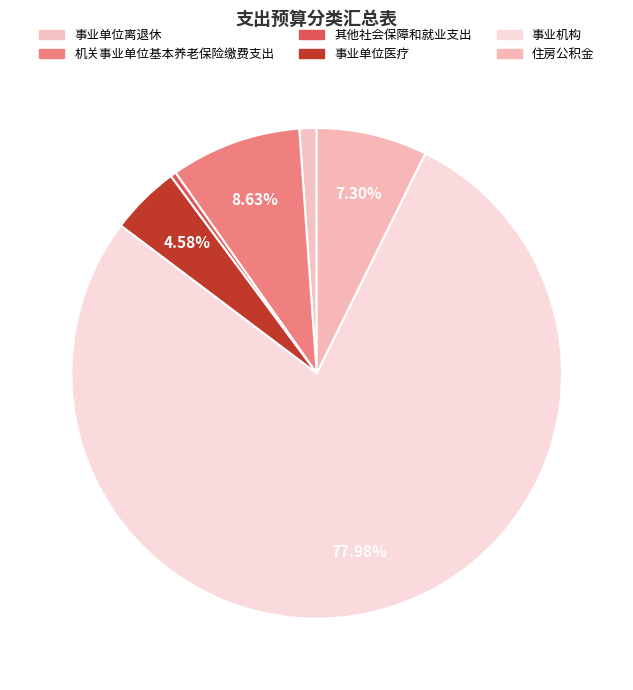

How many segments does this pie chart have?

6